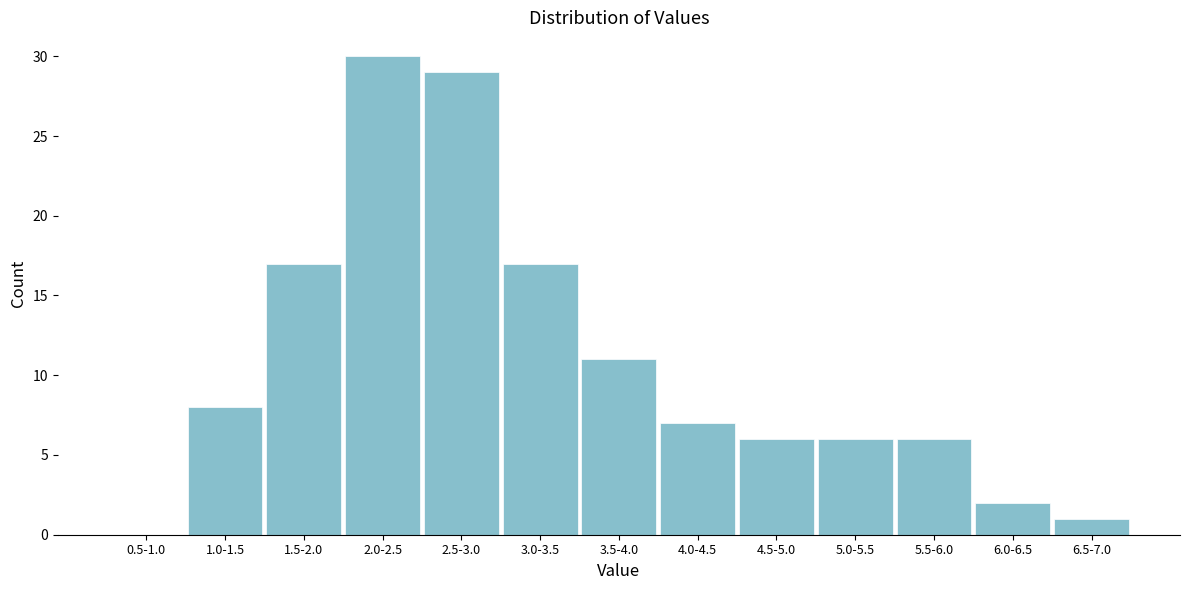

Reading left to right, what are all the values shown in this chart?

0.5-1.0=0	1.0-1.5=8	1.5-2.0=17	2.0-2.5=30	2.5-3.0=29	3.0-3.5=17	3.5-4.0=11	4.0-4.5=7	4.5-5.0=6	5.0-5.5=6	5.5-6.0=6	6.0-6.5=2	6.5-7.0=1